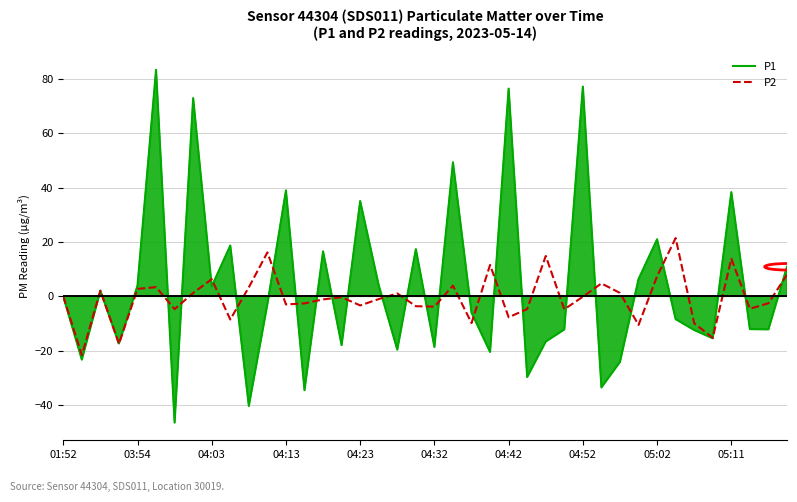

How many lines are shown in the chart?

2